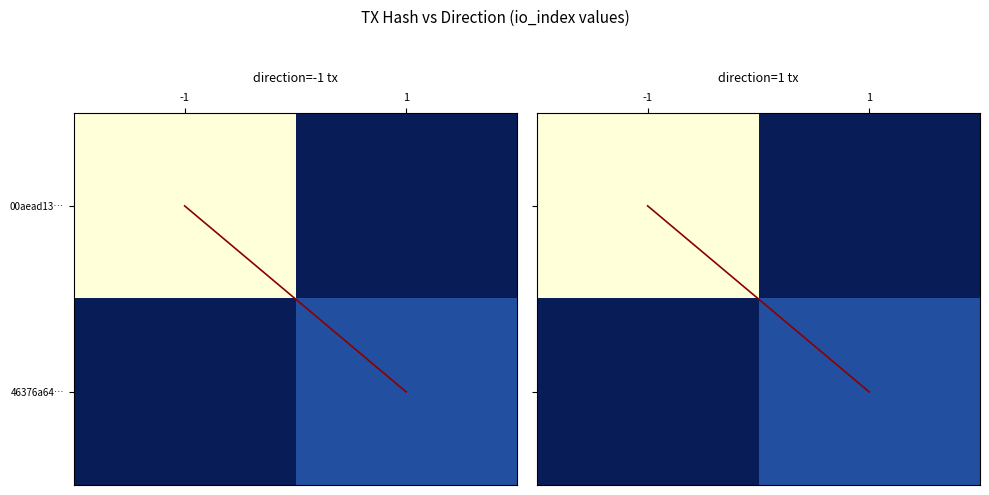

What is the minimum value shown in the chart?

-1